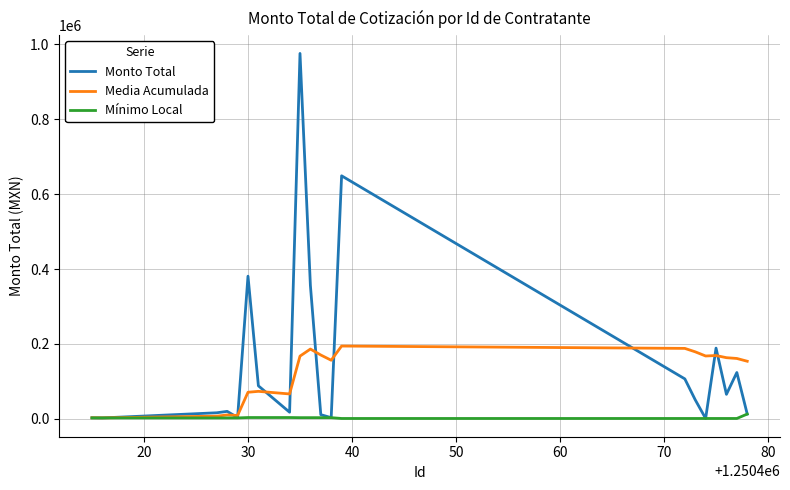

Rank the series by their maximum value, from lowest to highest.

Mínimo Local, Media Acumulada, Monto Total